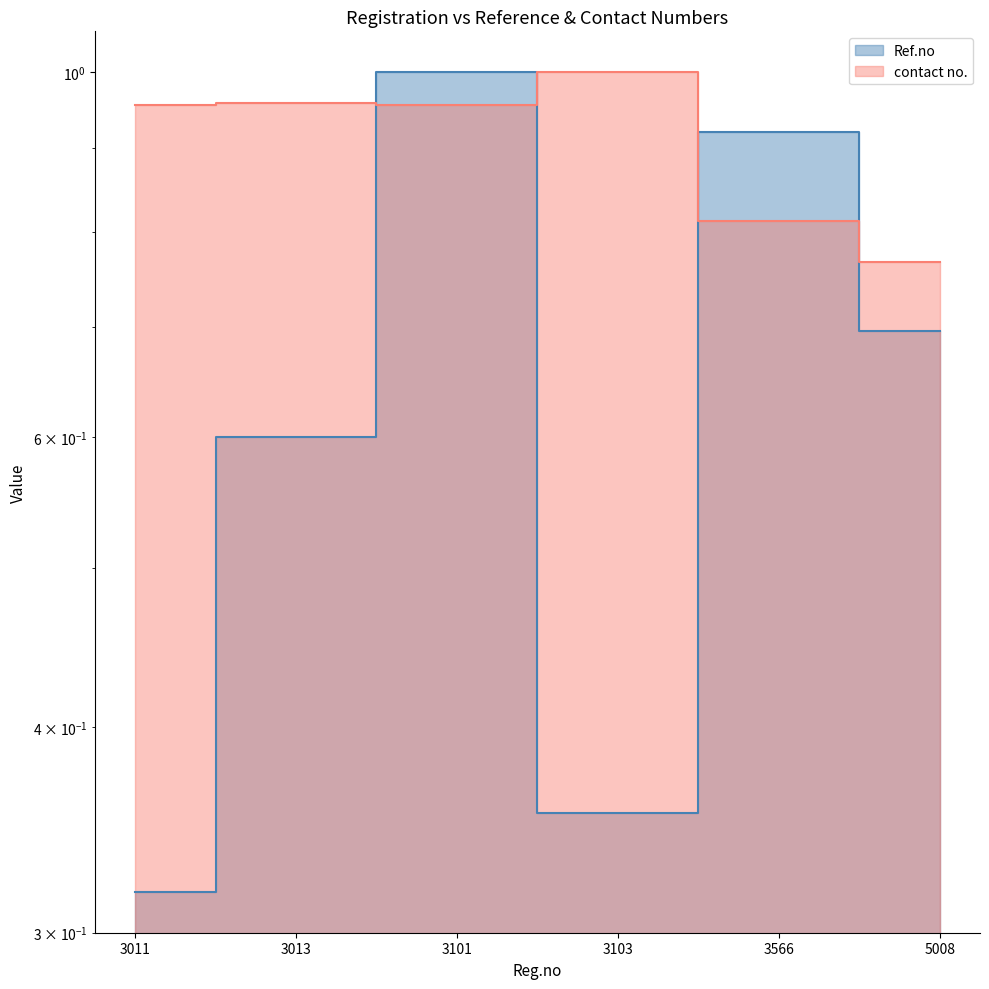

Between 3101 and 5008, which series saw the biggest shift?

Ref.no